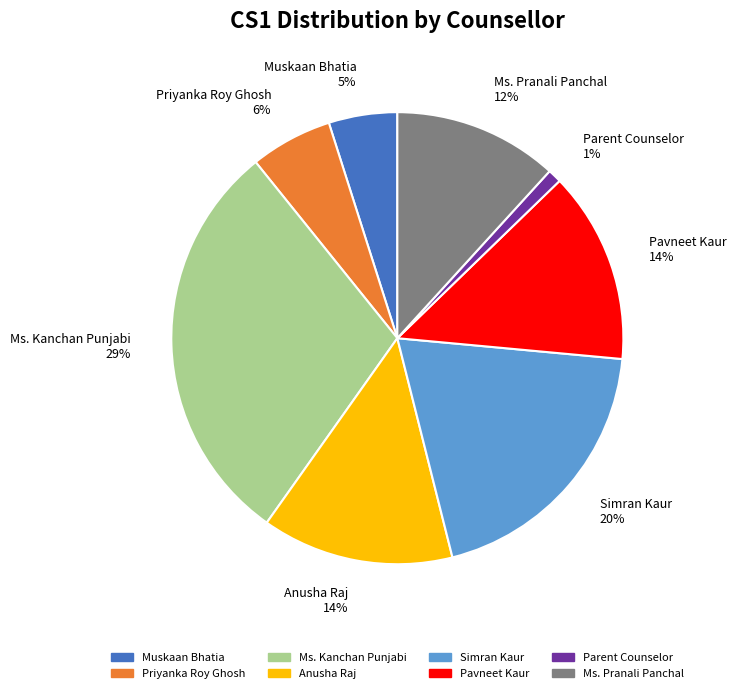

To the nearest percent, what portion does Priyanka Roy Ghosh represent?

6%